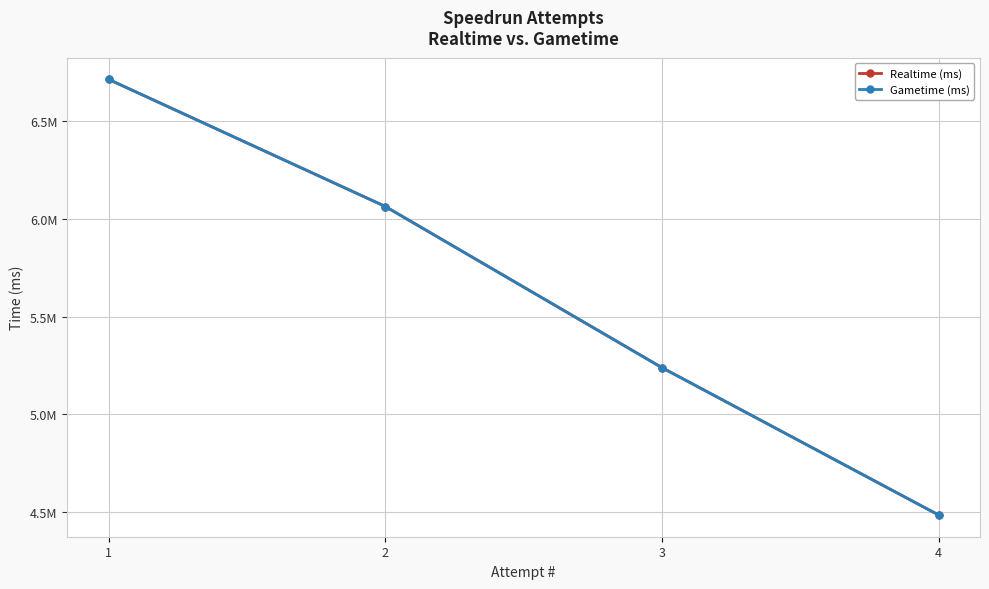

What is the sum of the Gametime (ms) values at 3 and 4?

9726192